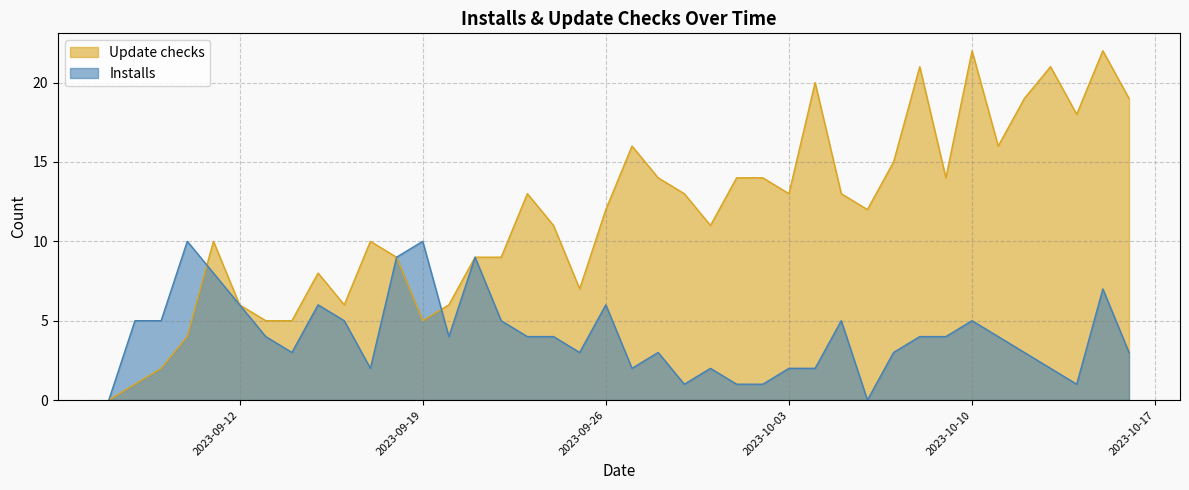

Is it true that Installs equals 1 at 2023-10-04?

False